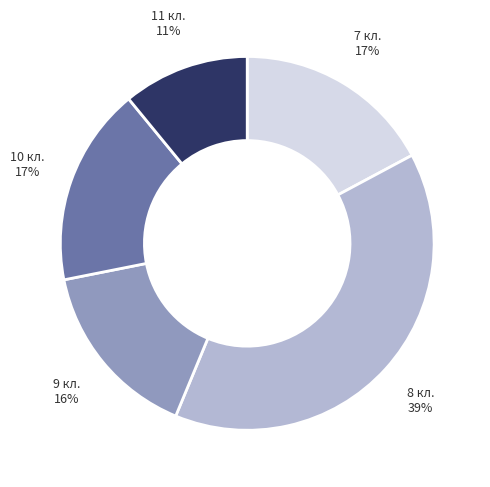

To the nearest percent, what portion does 10 кл. represent?

17%